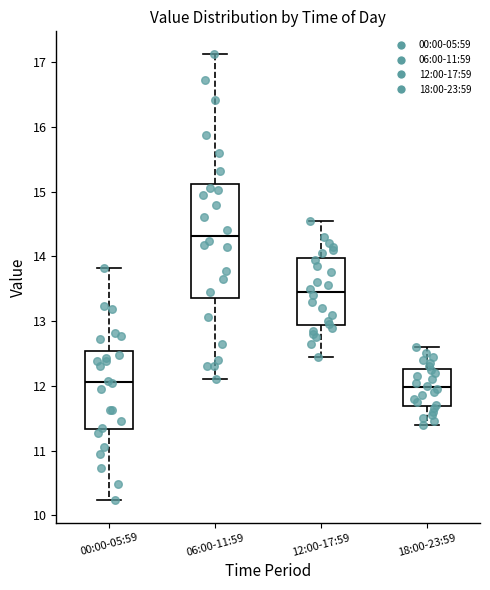

Reading left to right, transcribe this box plot: for each box, give where its median line is, the range the box spans, and where its two whiskers end, as read against the y-axis. The values are not printed on the chart, so give them approximately, as read against the axis.

00:00-05:59: median 12.1, box 11.3 to 12.5, whiskers 10.2 to 13.8
06:00-11:59: median 14.3, box 13.4 to 15.1, whiskers 12.1 to 17.1
12:00-17:59: median 13.5, box 12.9 to 14.0, whiskers 12.5 to 14.6
18:00-23:59: median 12.0, box 11.7 to 12.3, whiskers 11.4 to 12.6